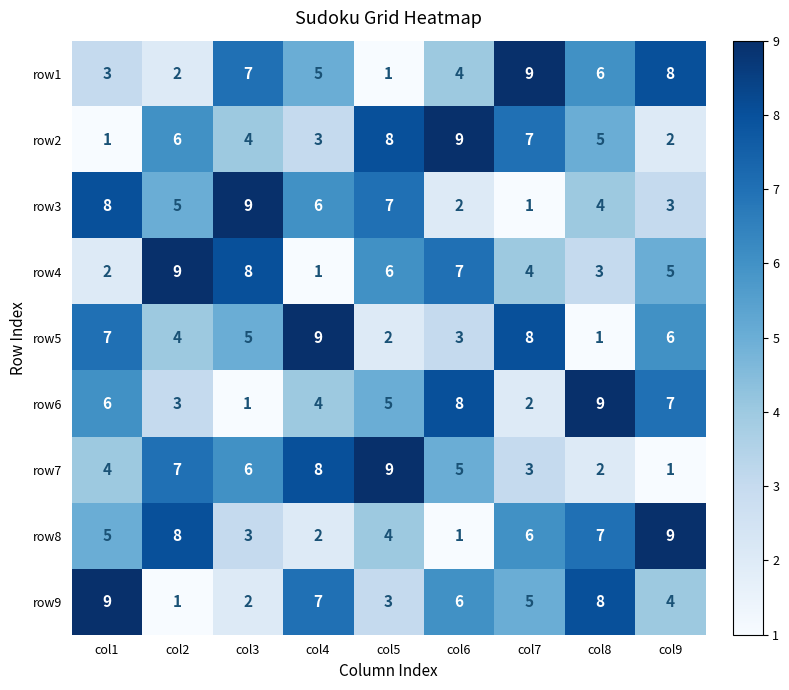

What is the difference between the maximum and minimum values in the row9 series?

8